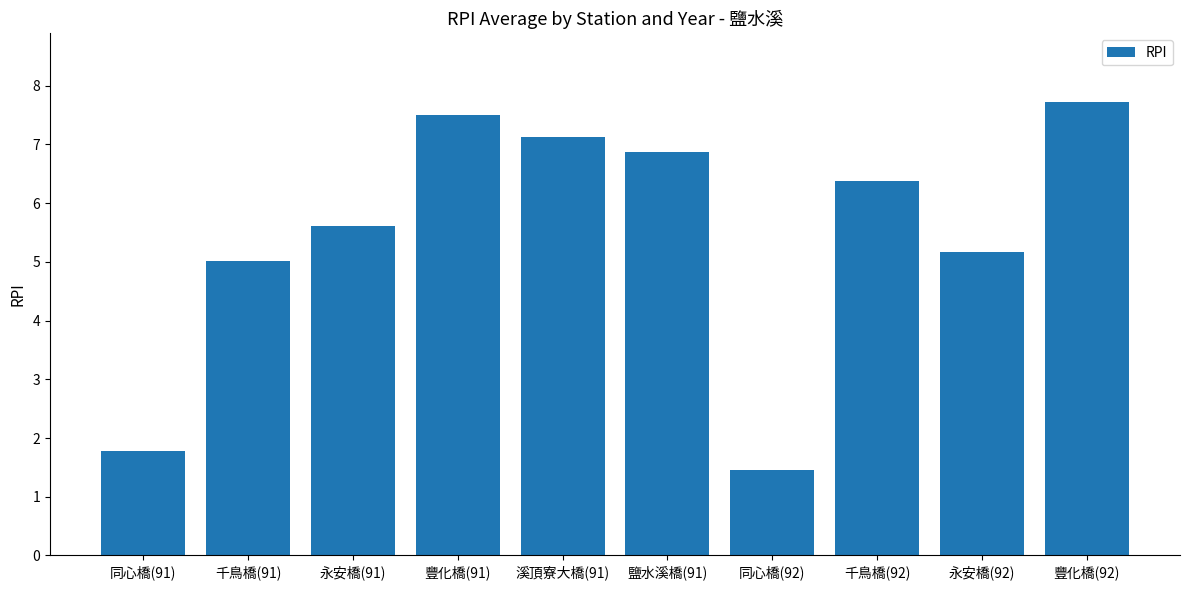

Does the chart contain stacked bars?

No